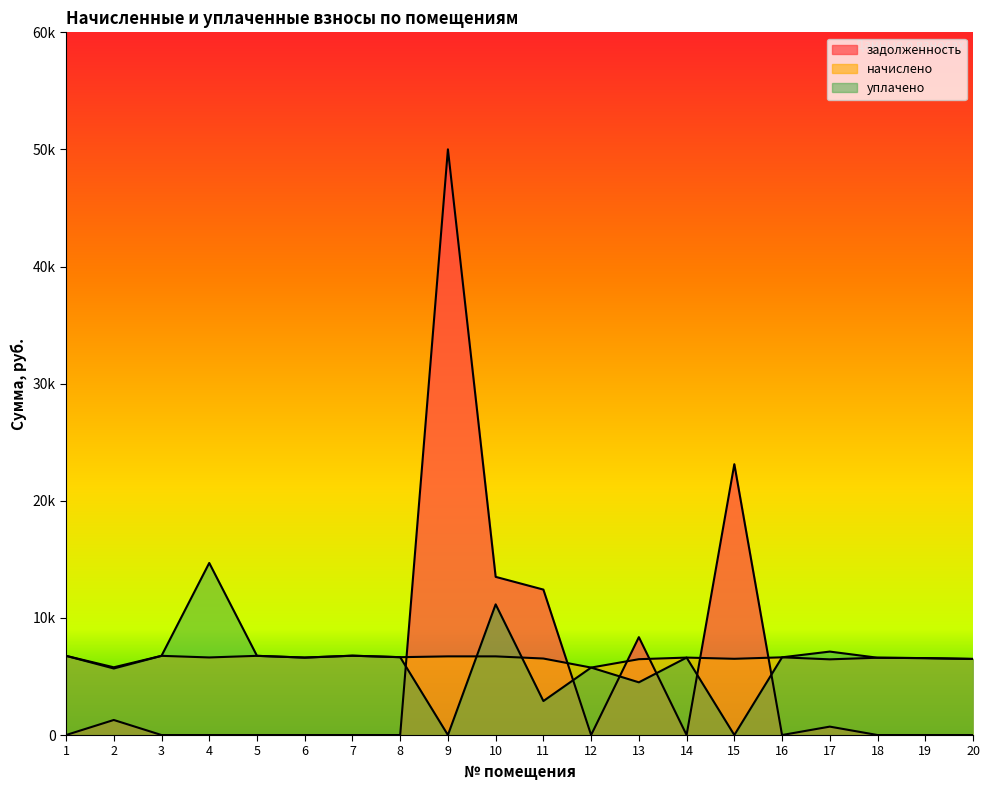

What is the total value across all series at 3?

13524.5